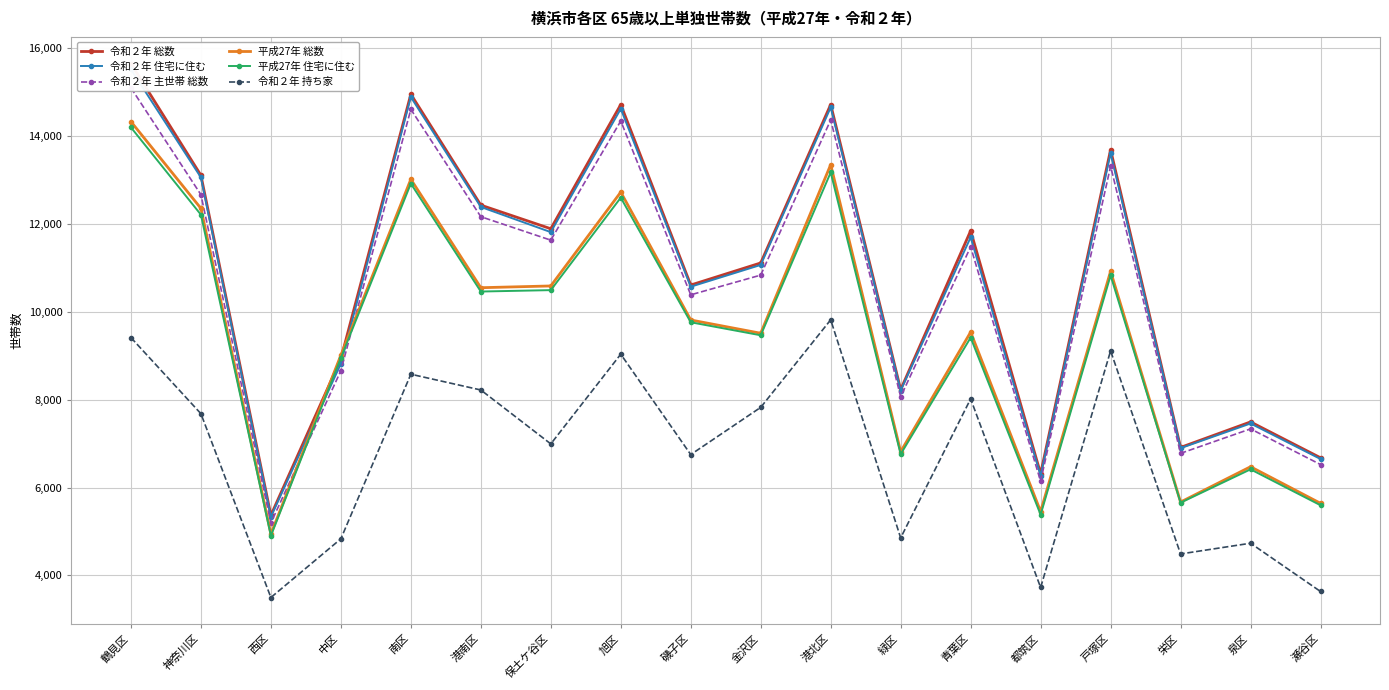

At how many categories does at least one series exceed 11456?

9